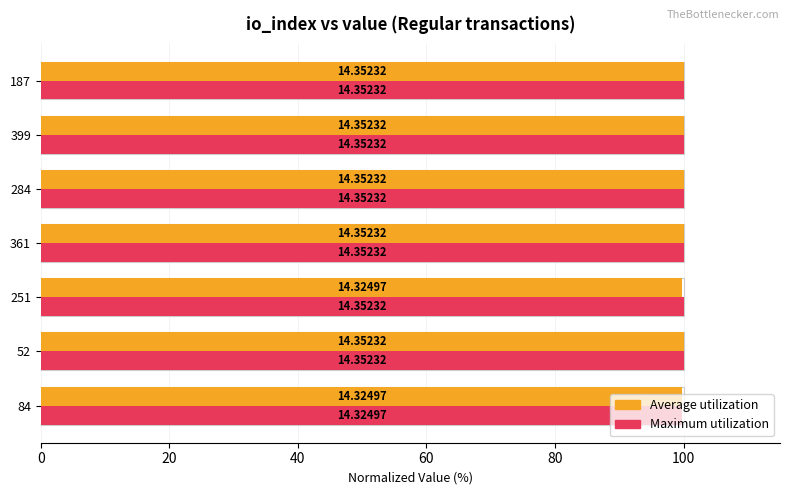

The Average utilization series shows 172.0 at 52. True or false?

False